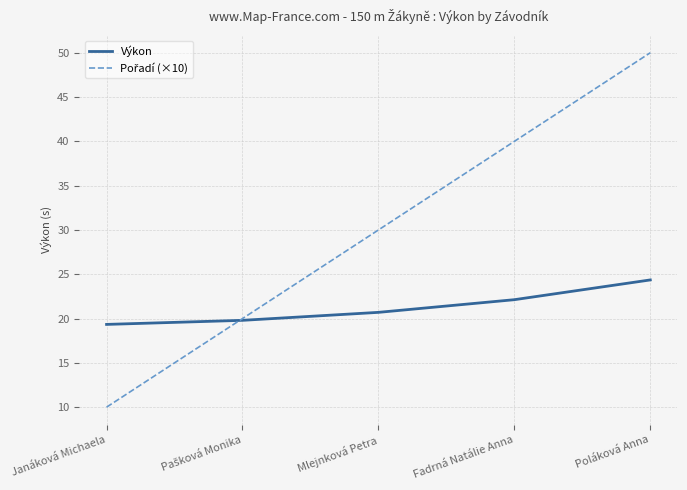

How many lines are shown in the chart?

2